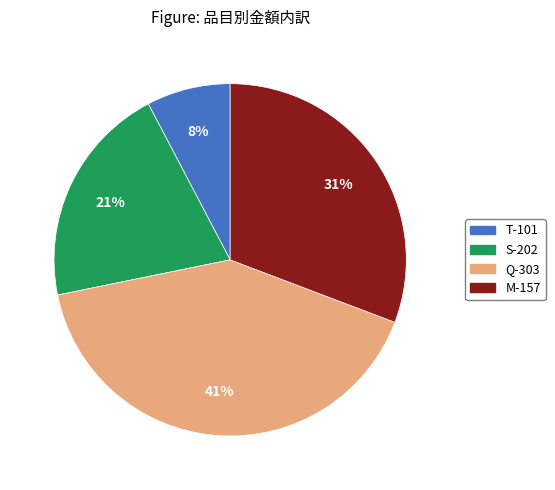

Approximately how many times larger is the value at T-101 compared to S-202?

0.4